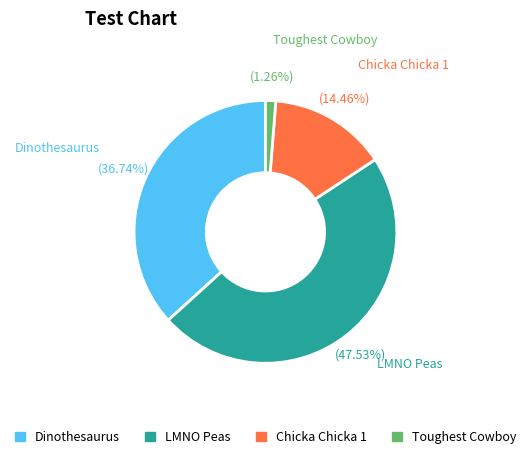

Does any single category account for the majority?

No